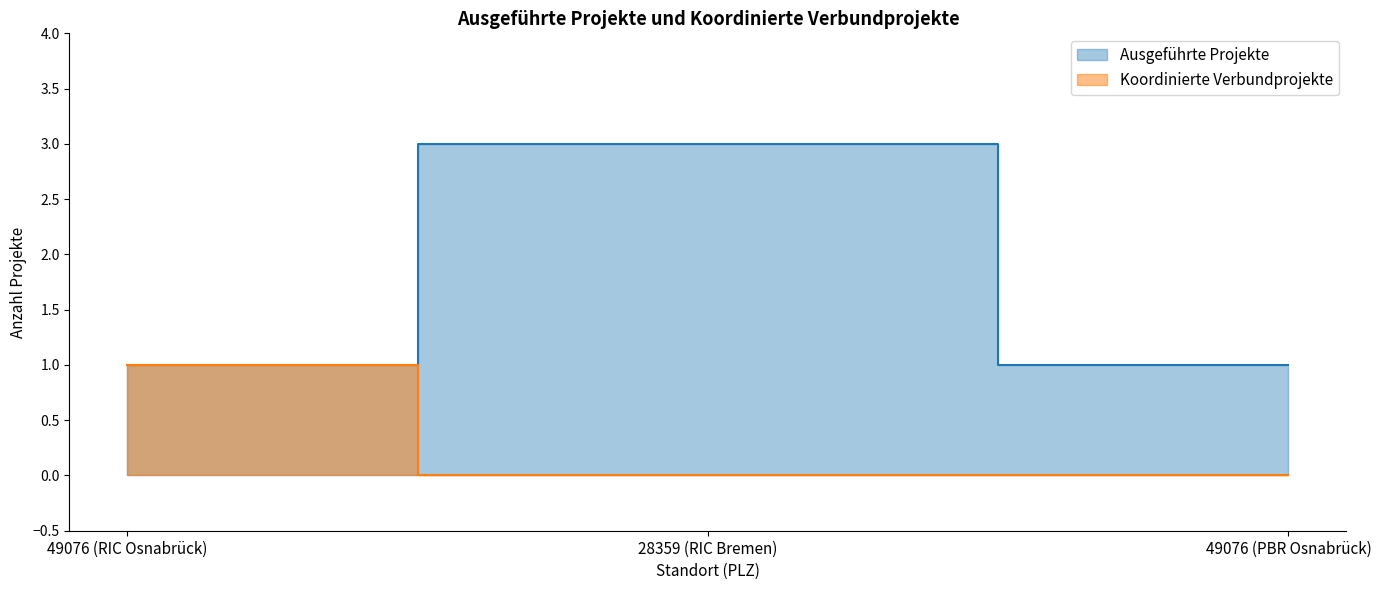

Between 49076 (RIC Osnabrück) and 49076 (PBR Osnabrück), which series saw the biggest shift?

Koordinierte Verbundprojekte